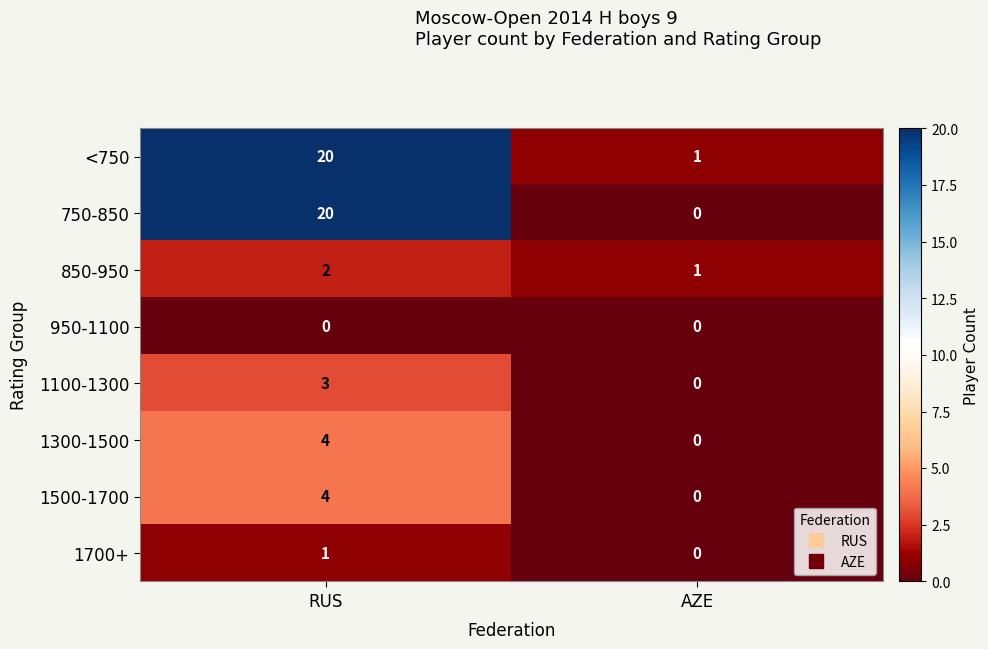

The value of <750 at RUS is 13. True or false?

False